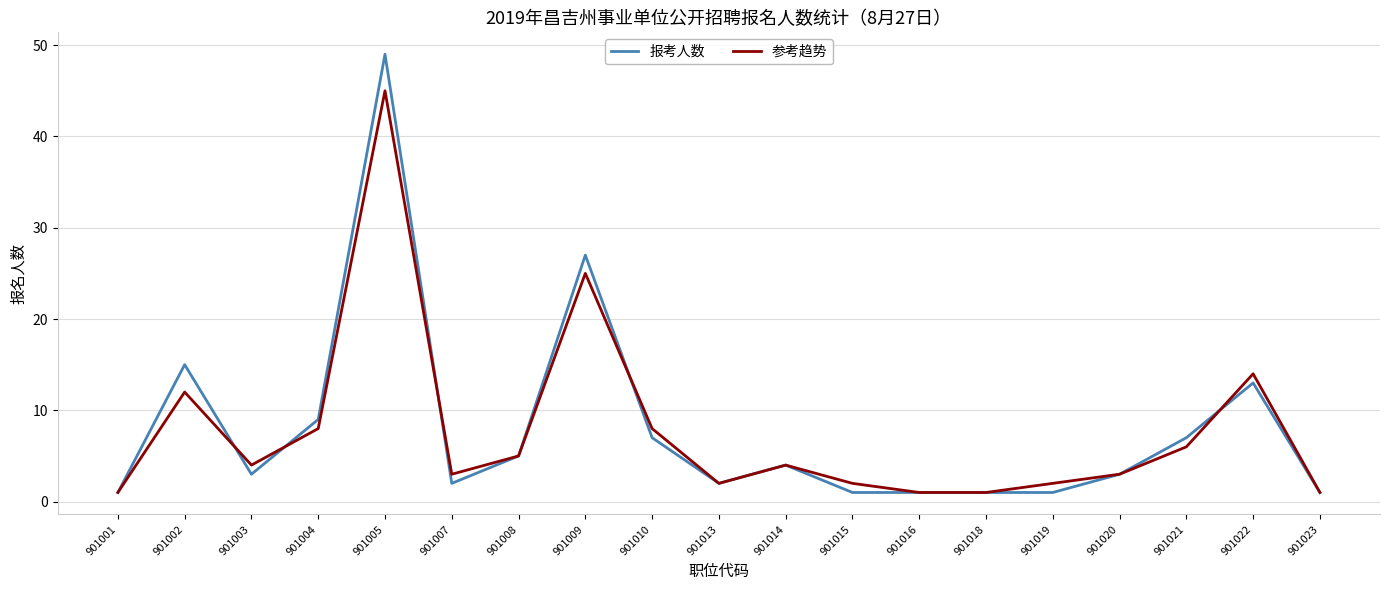

What is the maximum value for 报考人数?

49